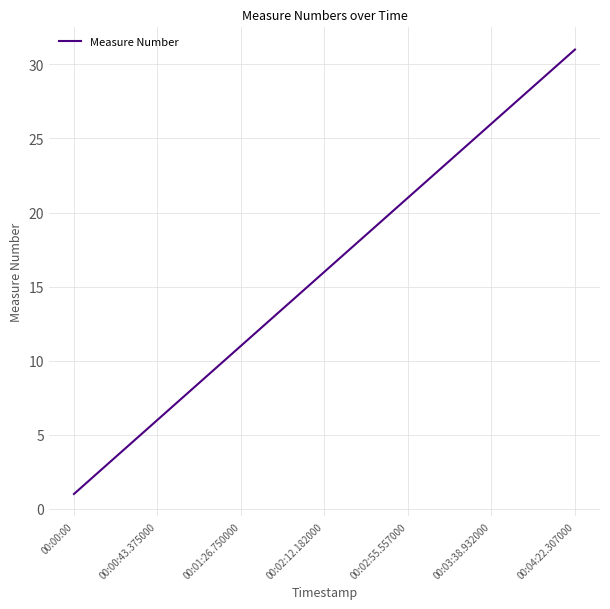

What is the greatest value displayed?

31